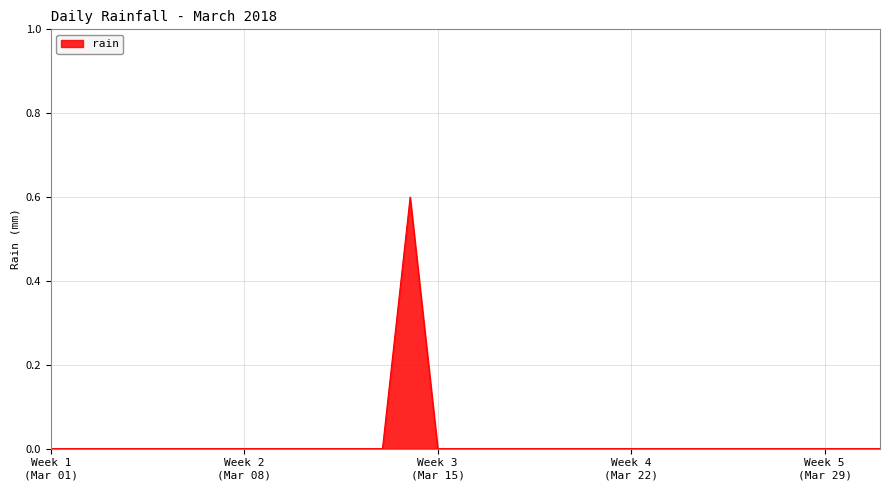

What is the greatest value displayed?

0.6